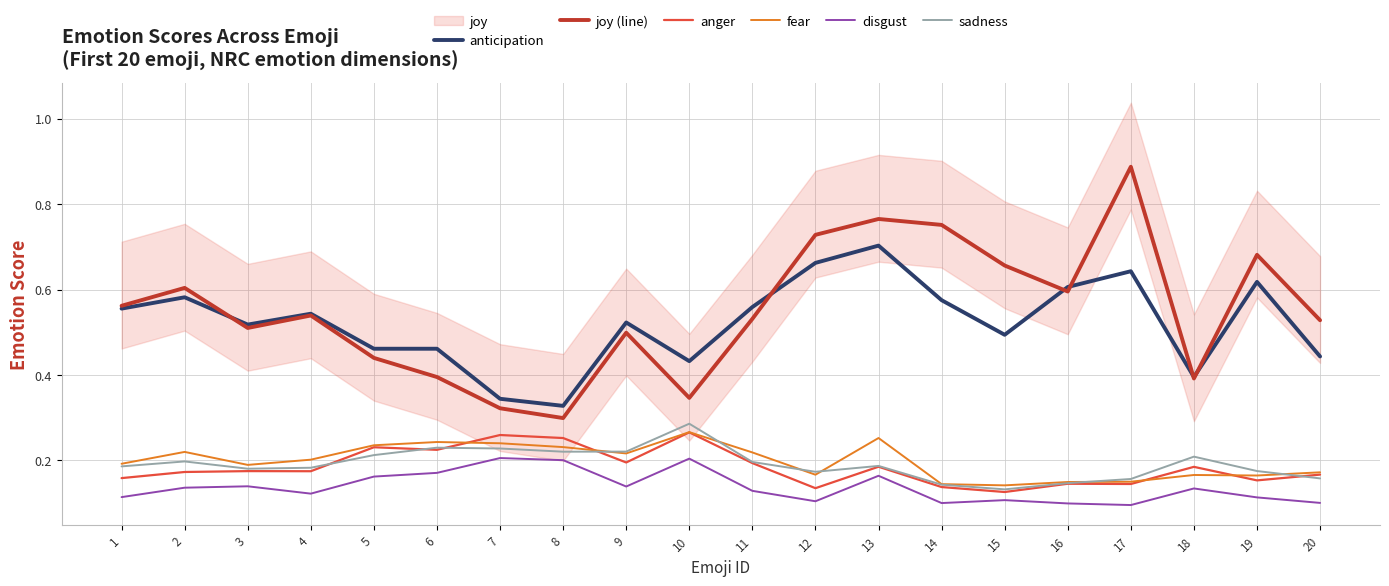

Reading left to right, what are all the values shown in this chart?

anticipation: 1=0.6	2=0.6	3=0.5	4=0.5	5=0.5	6=0.5	7=0.3	8=0.3	9=0.5	10=0.4	11=0.6	12=0.7	13=0.7	14=0.6	15=0.5	16=0.6	17=0.6	18=0.4	19=0.6	20=0.4
joy (line): 1=0.6	2=0.6	3=0.5	4=0.5	5=0.4	6=0.4	7=0.3	8=0.3	9=0.5	10=0.3	11=0.5	12=0.7	13=0.8	14=0.8	15=0.7	16=0.6	17=0.9	18=0.4	19=0.7	20=0.5
anger: 1=0.2	2=0.2	3=0.2	4=0.2	5=0.2	6=0.2	7=0.3	8=0.3	9=0.2	10=0.3	11=0.2	12=0.1	13=0.2	14=0.1	15=0.1	16=0.1	17=0.1	18=0.2	19=0.2	20=0.2
fear: 1=0.2	2=0.2	3=0.2	4=0.2	5=0.2	6=0.2	7=0.2	8=0.2	9=0.2	10=0.3	11=0.2	12=0.2	13=0.3	14=0.1	15=0.1	16=0.1	17=0.2	18=0.2	19=0.2	20=0.2
disgust: 1=0.1	2=0.1	3=0.1	4=0.1	5=0.2	6=0.2	7=0.2	8=0.2	9=0.1	10=0.2	11=0.1	12=0.1	13=0.2	14=0.1	15=0.1	16=0.1	17=0.1	18=0.1	19=0.1	20=0.1
sadness: 1=0.2	2=0.2	3=0.2	4=0.2	5=0.2	6=0.2	7=0.2	8=0.2	9=0.2	10=0.3	11=0.2	12=0.2	13=0.2	14=0.1	15=0.1	16=0.1	17=0.2	18=0.2	19=0.2	20=0.2